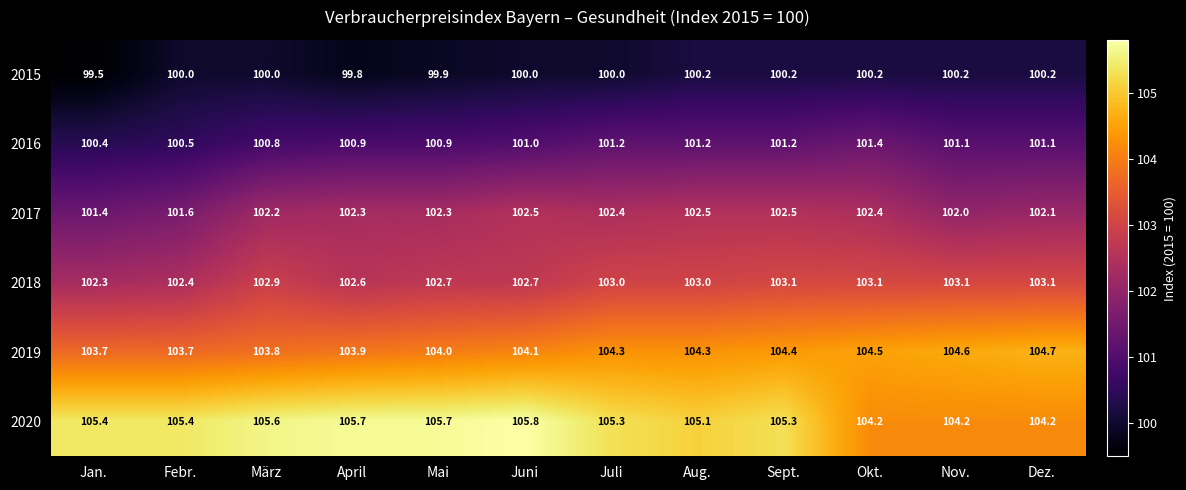

Which series changed the most between Febr. and April?

2017